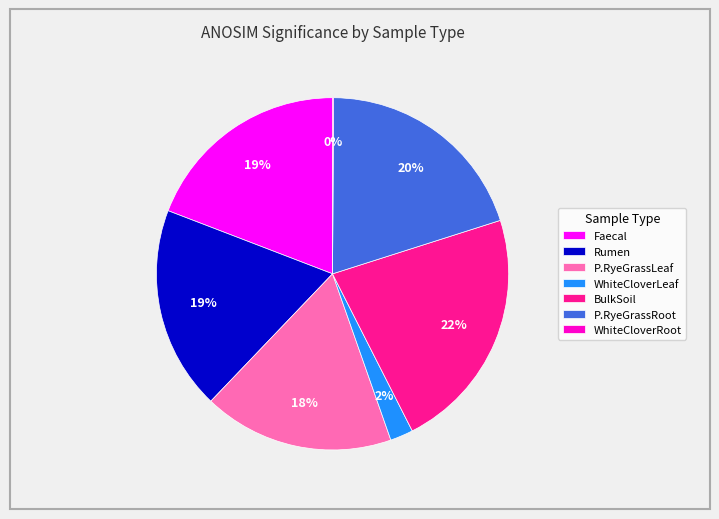

Which has a higher value, BulkSoil or P.RyeGrassLeaf?

BulkSoil